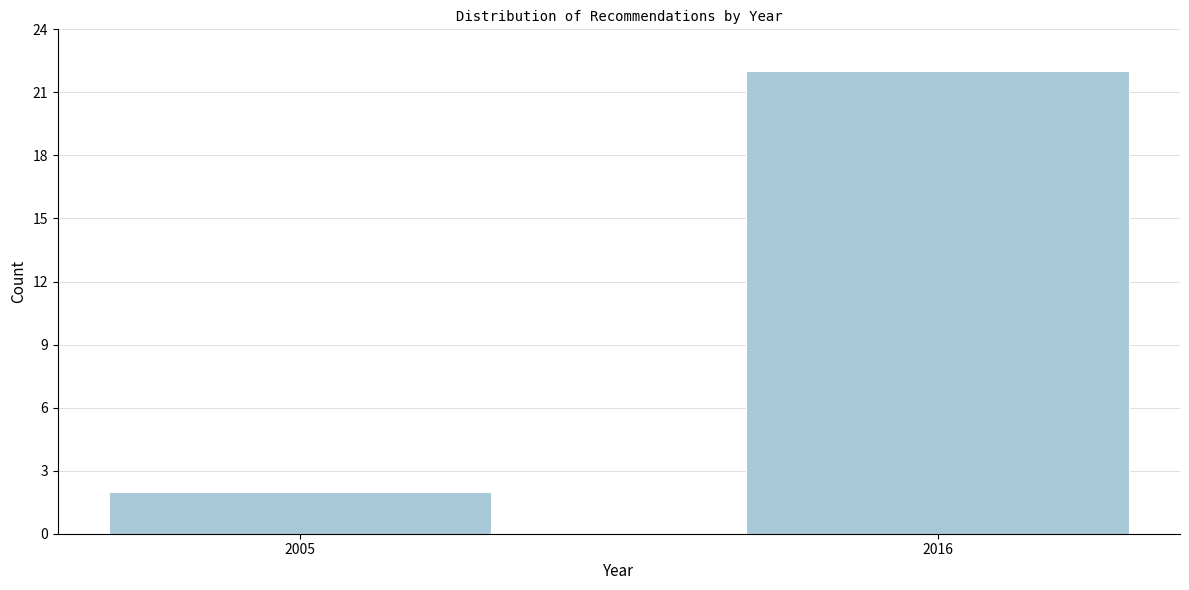

Reading left to right, extract all data points from this chart.

2	22